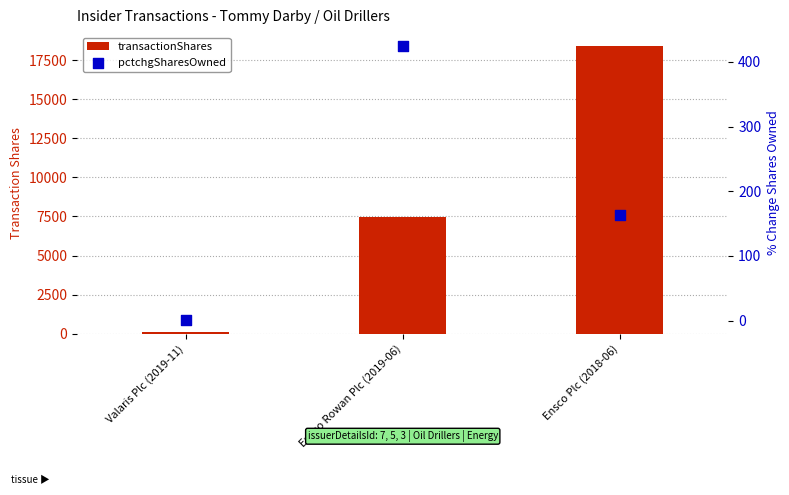

Which series contains the highest Y value?

transactionShares